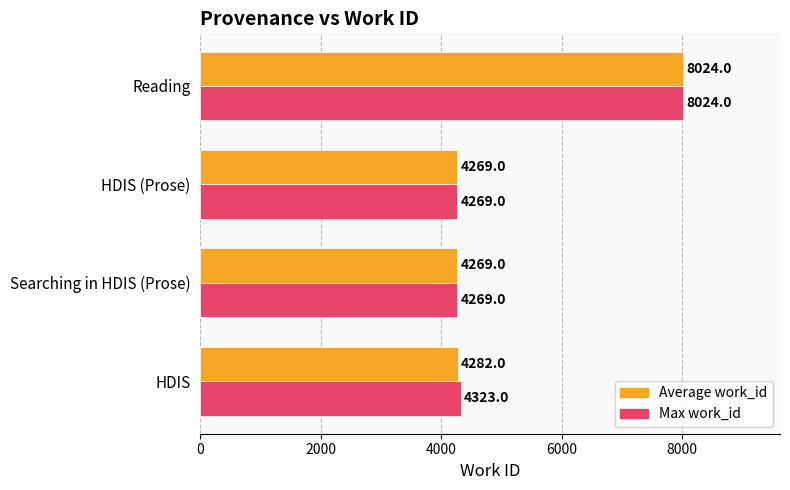

List the series in order of their overall mean, lowest first.

Average work_id, Max work_id